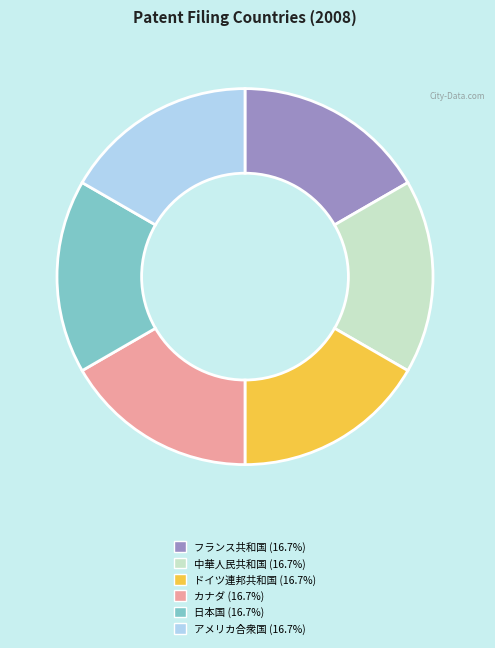

What is the ratio of the value at 中華人民共和国 to the value at 日本国?

1.0